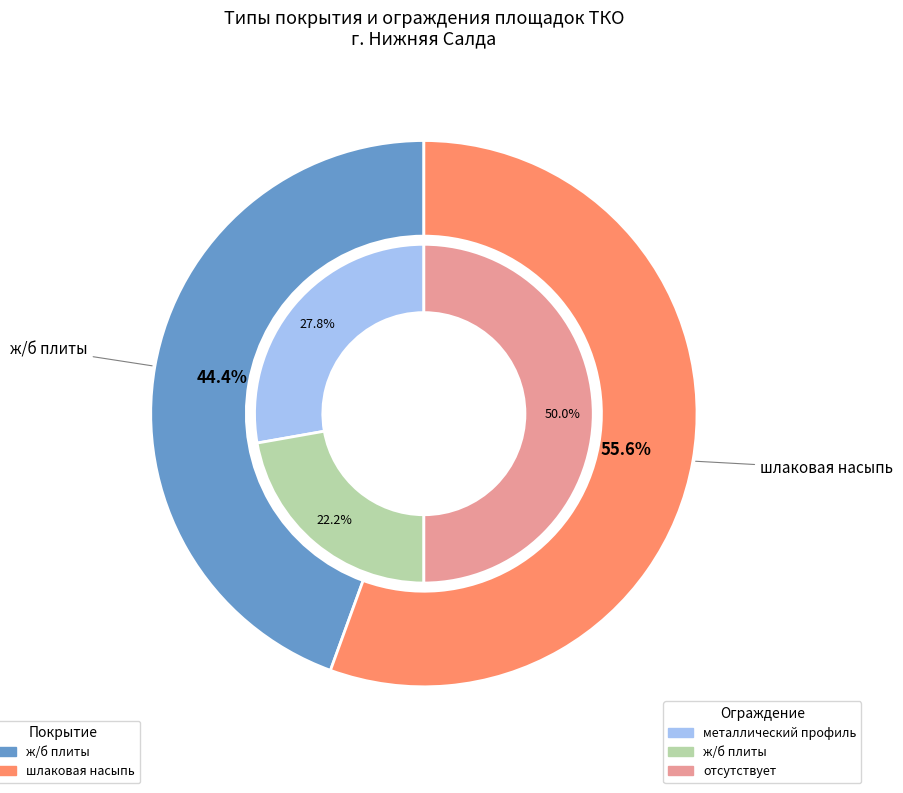

Which slice represents more than half of the pie?

шлаковая насыпь